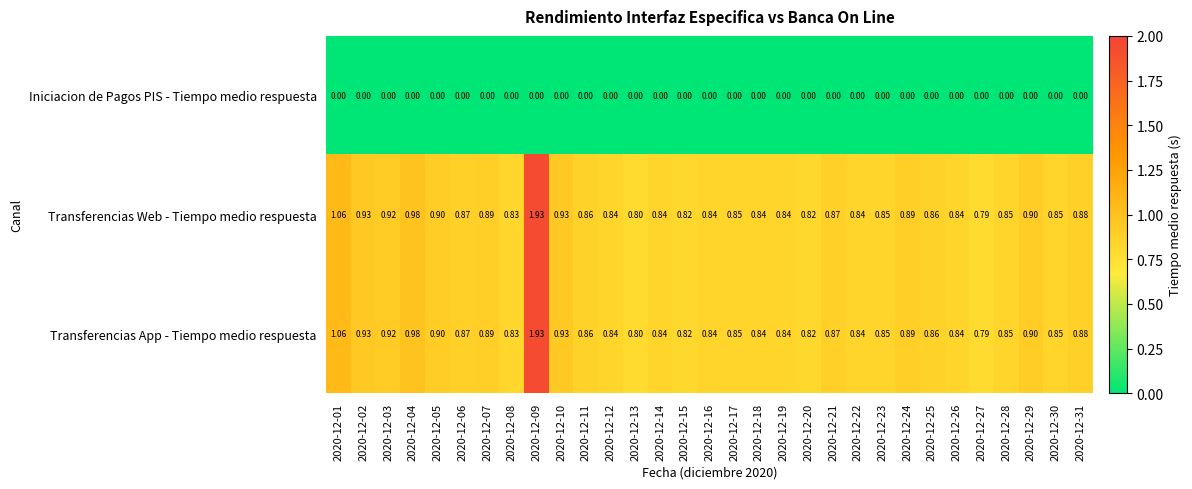

Is the value of Transferencias App - Tiempo medio respuesta at 2020-12-25 greater than the value of Transferencias Web - Tiempo medio respuesta at 2020-12-13?

Yes